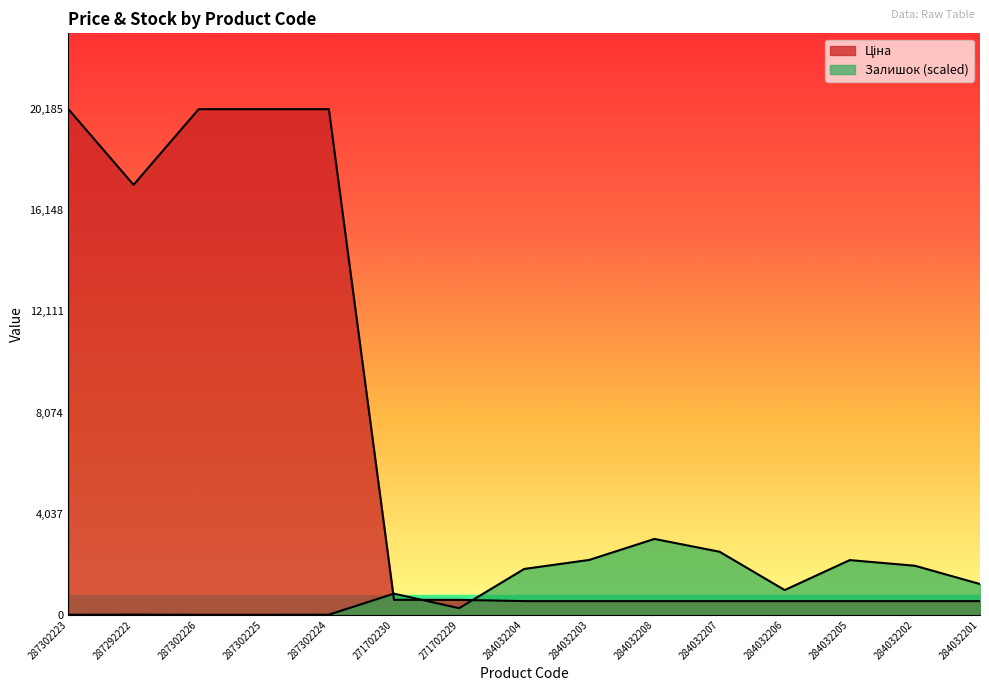

How many values in Залишок are above zero?

13